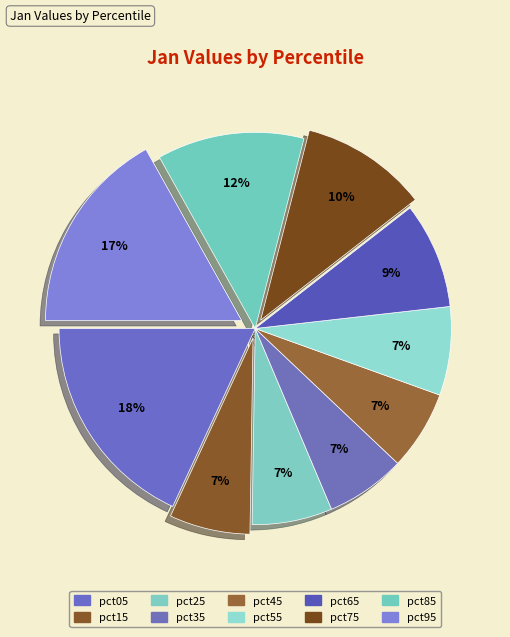

Between pct75 and pct35, which is larger?

pct75